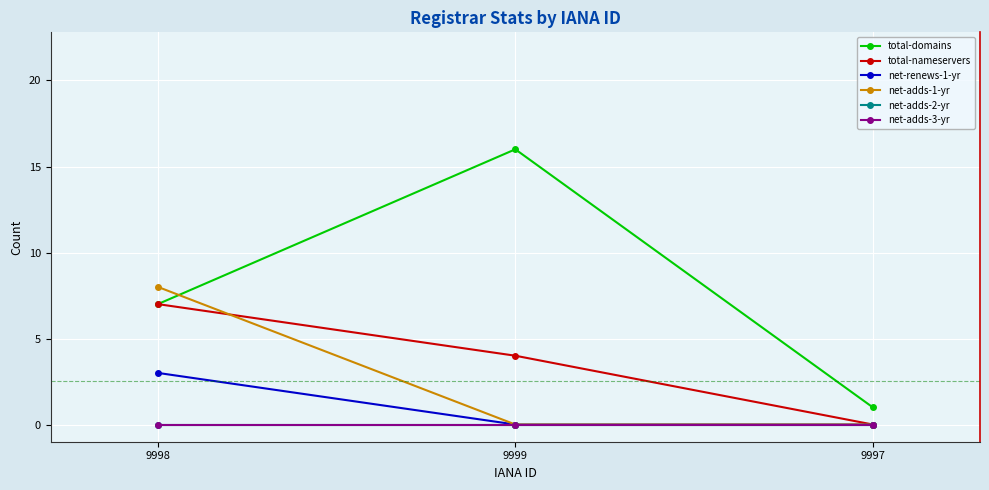

Which has a higher value, 9997 or 9998?

9998